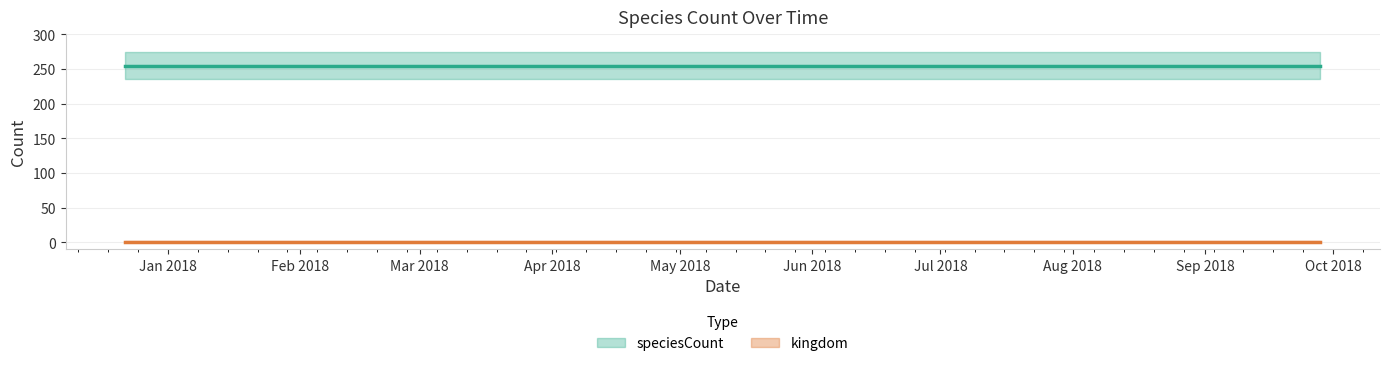

Reading left to right, transcribe all the data shown in this chart.

kingdom: 1	1	1	1
speciesCount: 255	255	255	255